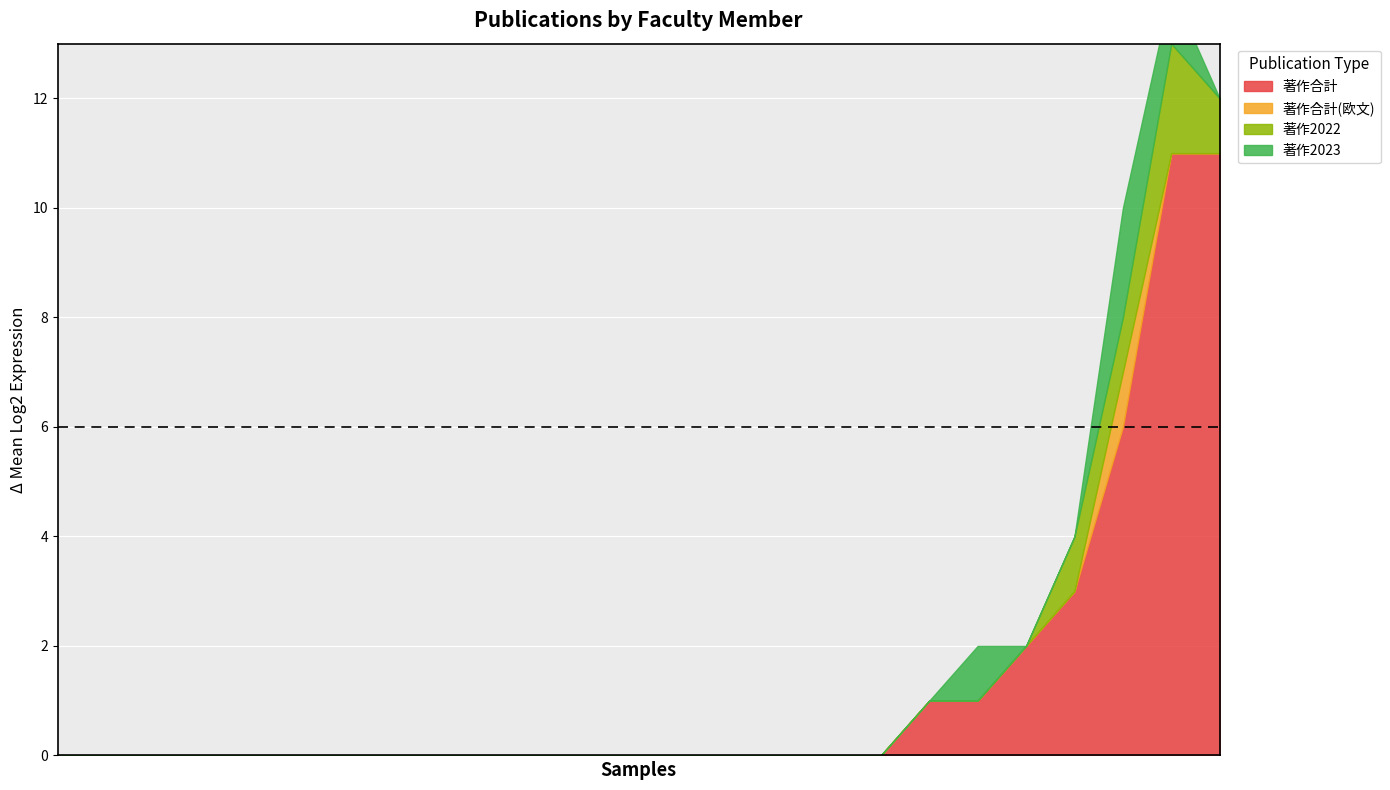

What is the difference between the maximum and second lowest values in the 著作合計 series?

11